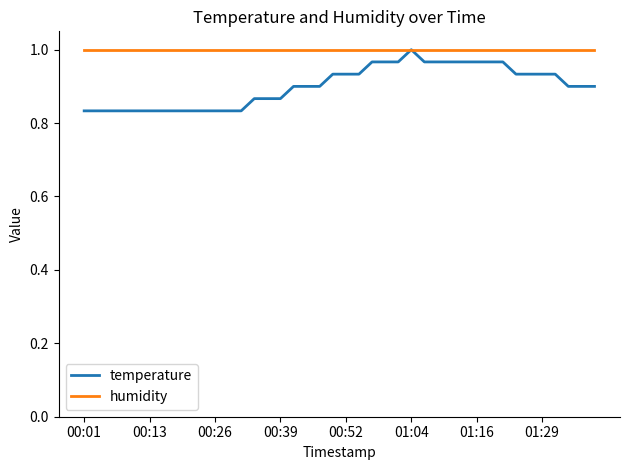

Rank the series by their average value, from highest to lowest.

humidity, temperature